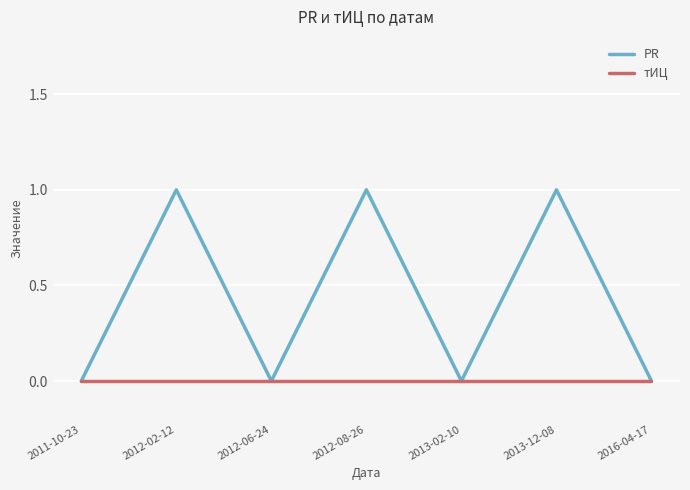

How many series are shown in this chart?

2